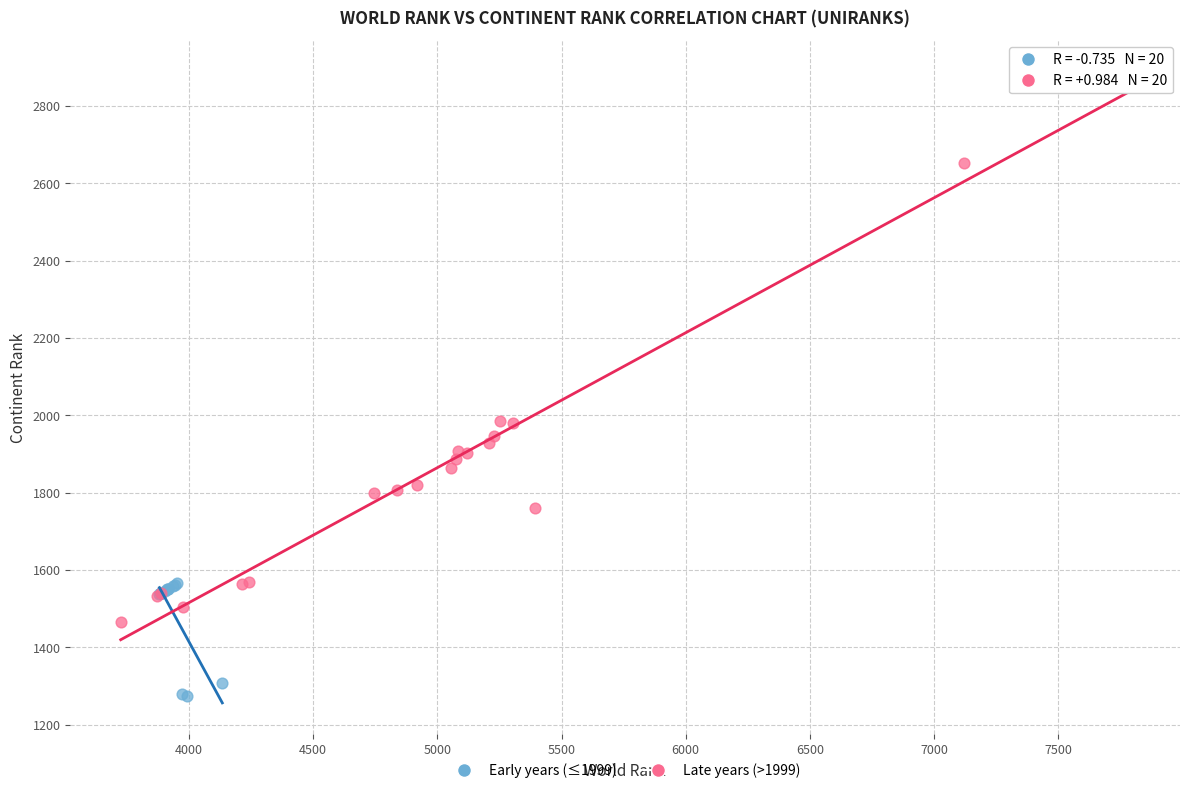

What are all the series names shown in the legend?

Early years (≤1999), Late years (>1999)